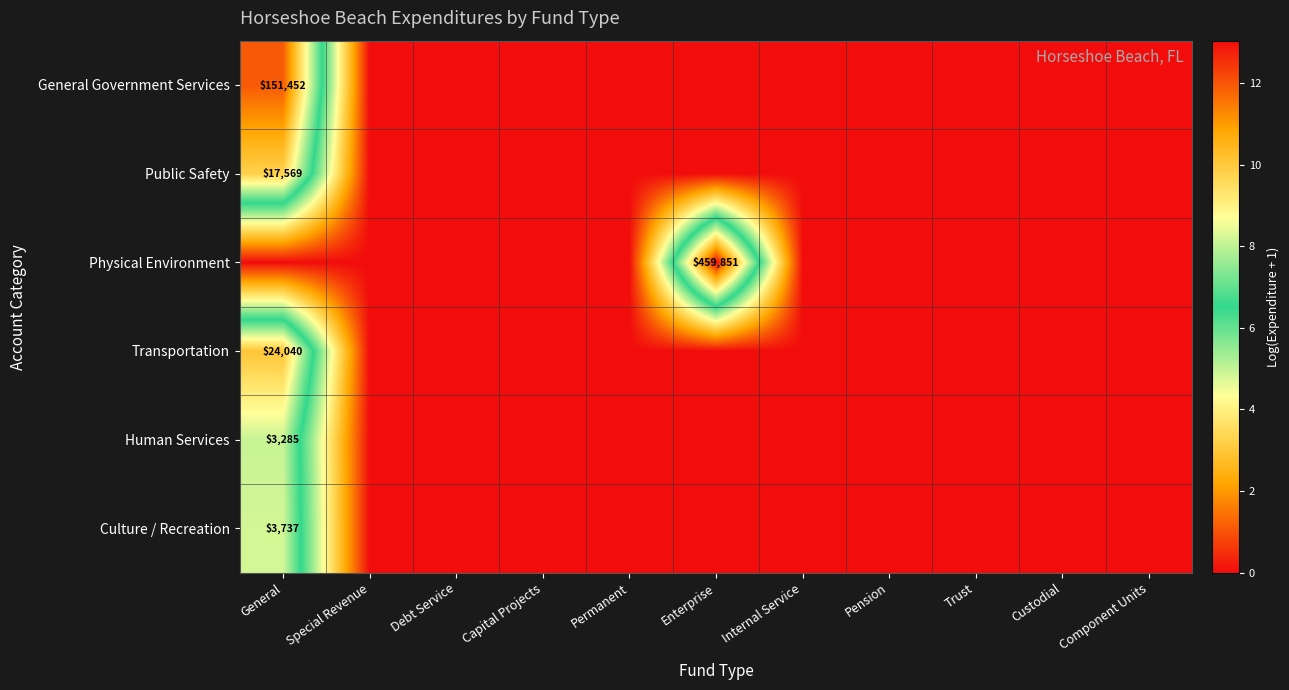

The value of Public Safety at Debt Service is 0.0. True or false?

True